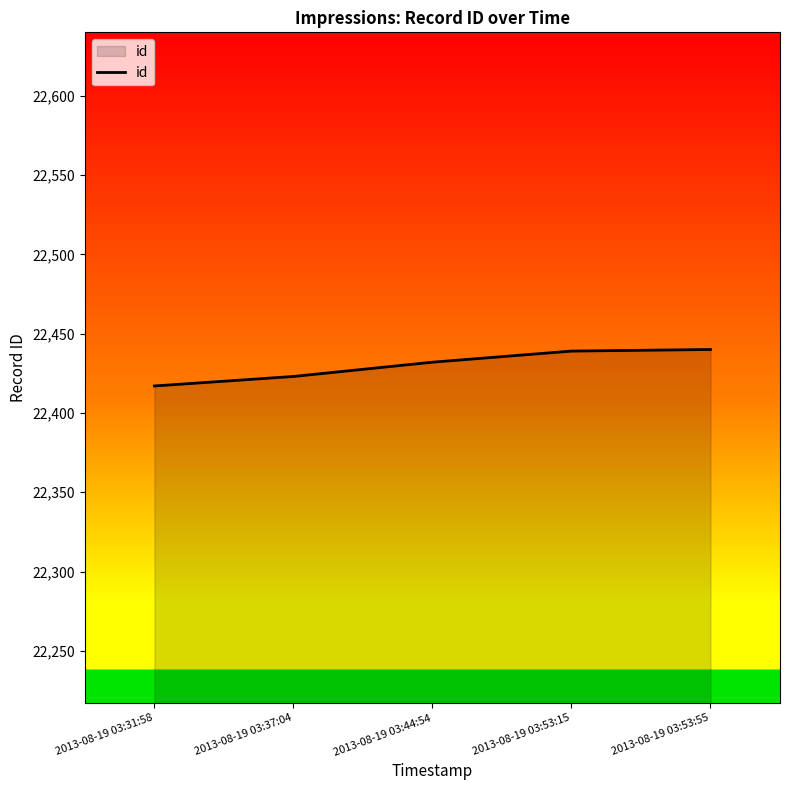

Read the value at 2013-08-19 03:53:15, to the nearest 5.

22440